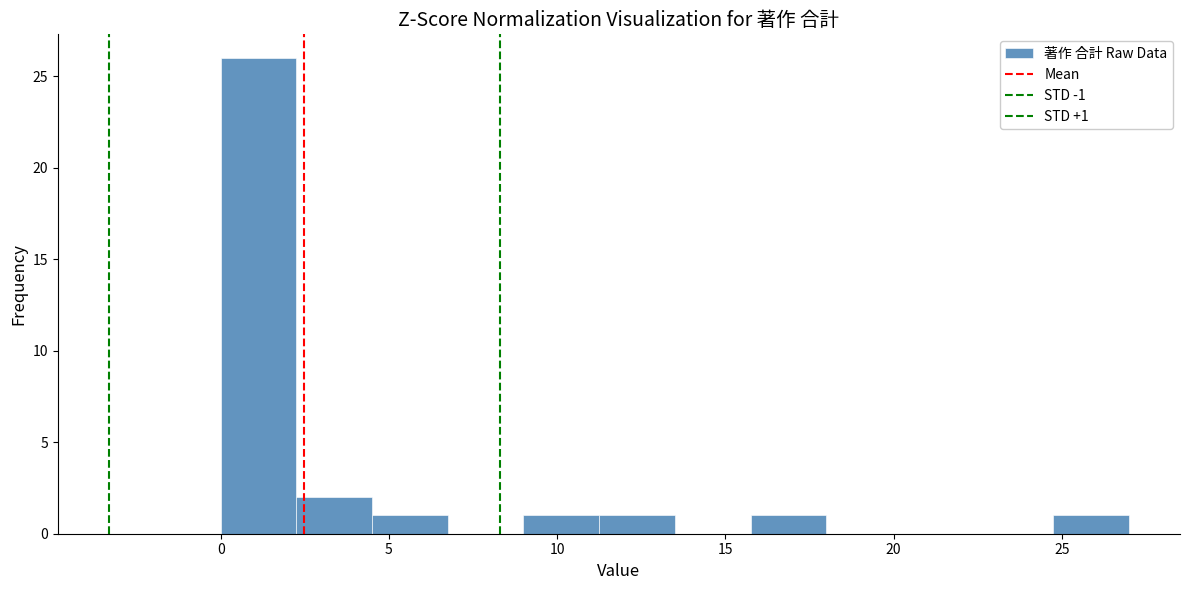

Over which range of the x-axis is the bar tallest?

0.00 to 2.25